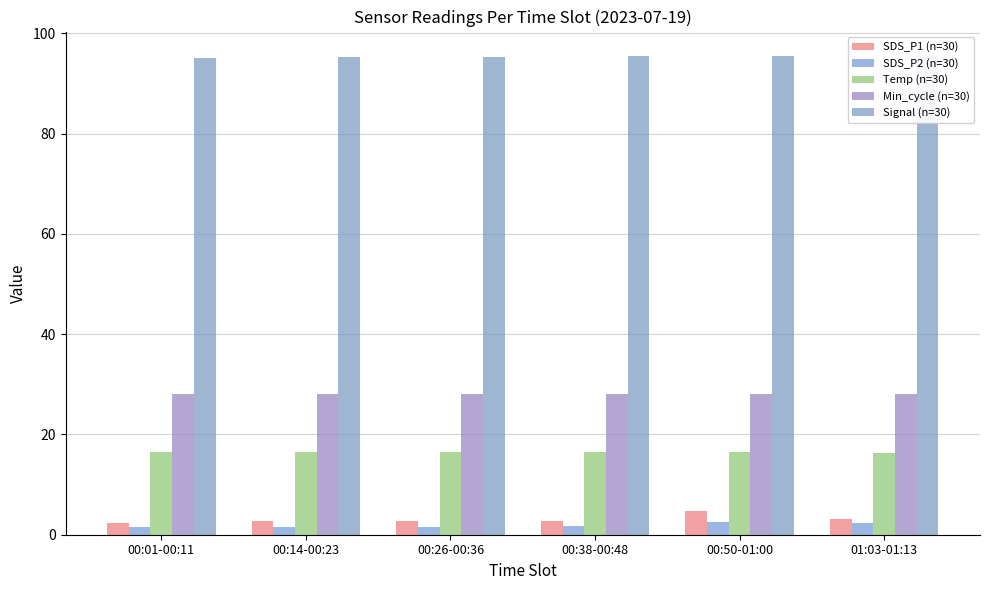

The Signal (n=30) series shows 155.7 at 00:38-00:48. True or false?

False